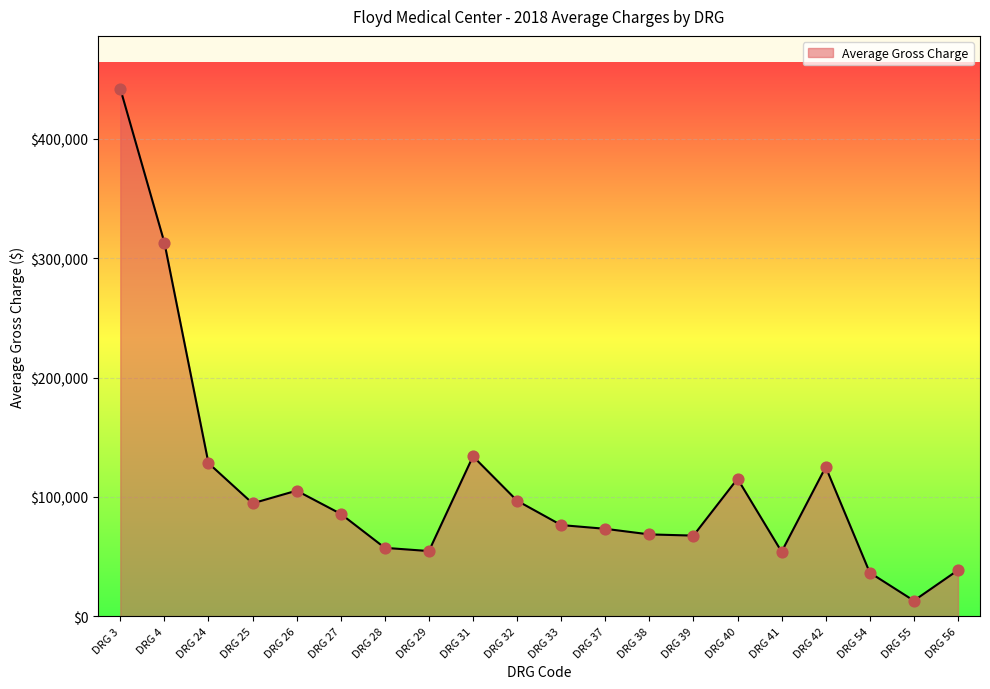

Approximately how many times larger is the value at DRG 24 compared to DRG 4?

0.4